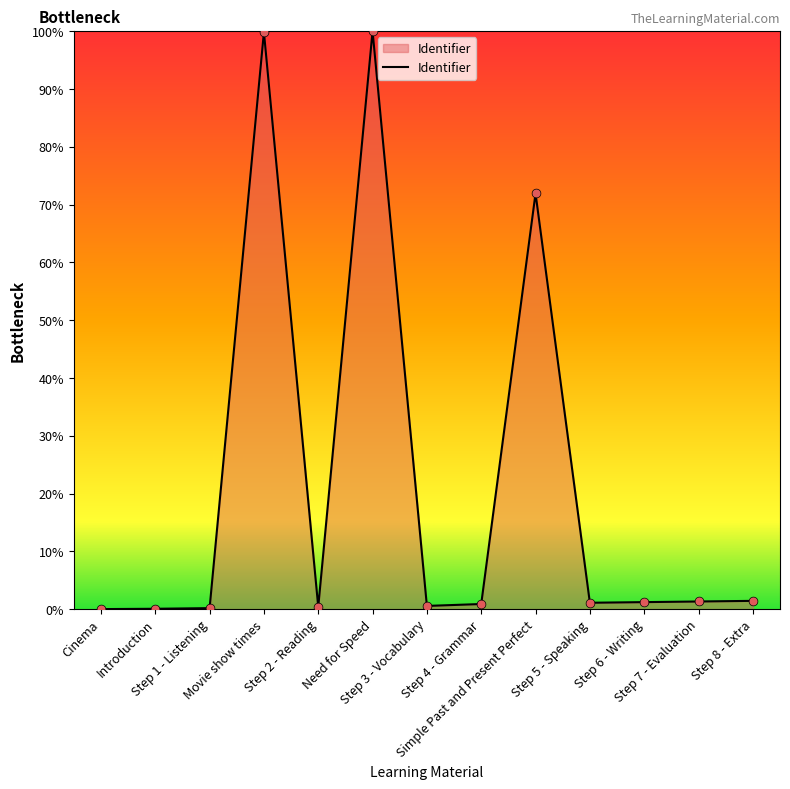

Which has a higher value, Cinema or Step 6 - Writing?

Step 6 - Writing